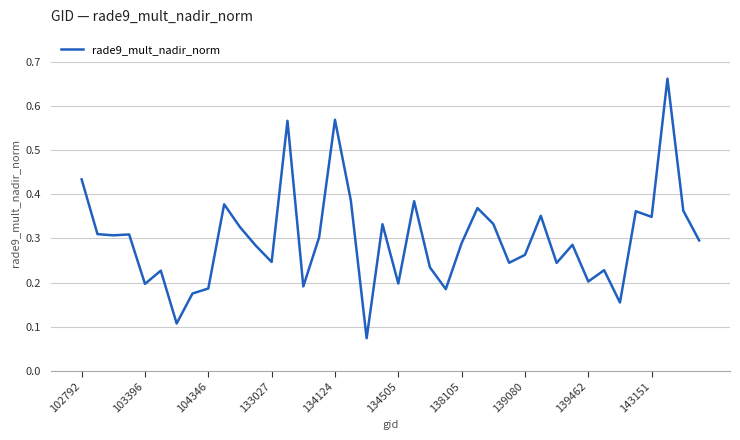

How many lines are shown in the chart?

1